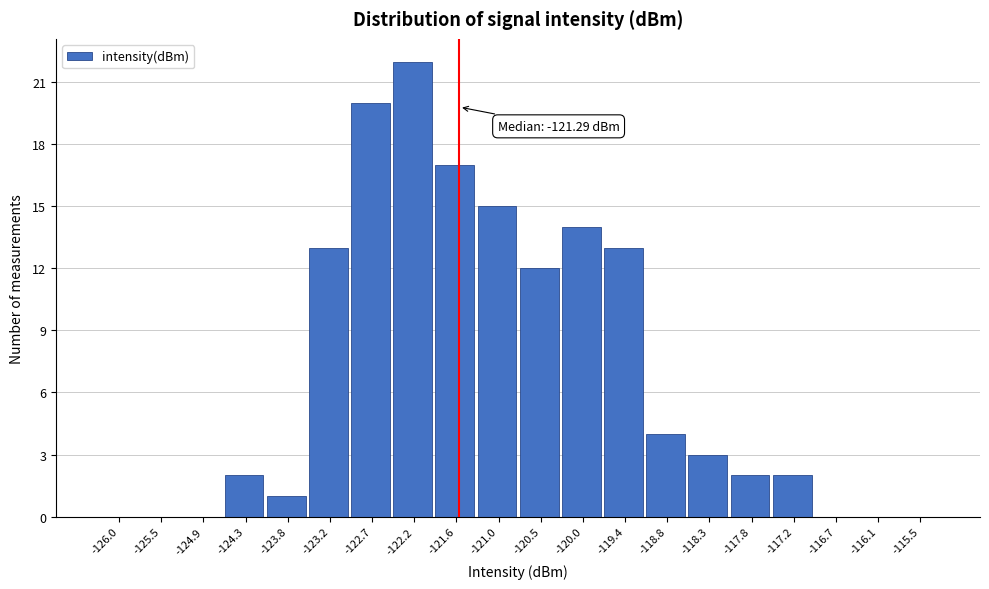

Reading left to right, list all the values displayed in this chart.

-126.0=0	-125.5=0	-124.9=0	-124.3=2	-123.8=1	-123.2=13	-122.7=20	-122.2=22	-121.6=17	-121.0=15	-120.5=12	-120.0=14	-119.4=13	-118.8=4	-118.3=3	-117.8=2	-117.2=2	-116.7=0	-116.1=0	-115.5=0